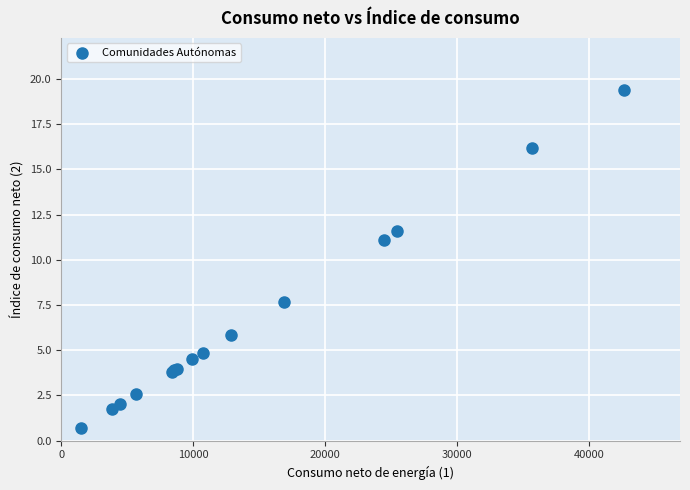

What Y value in the scatter plot is closest to 10?

11.1